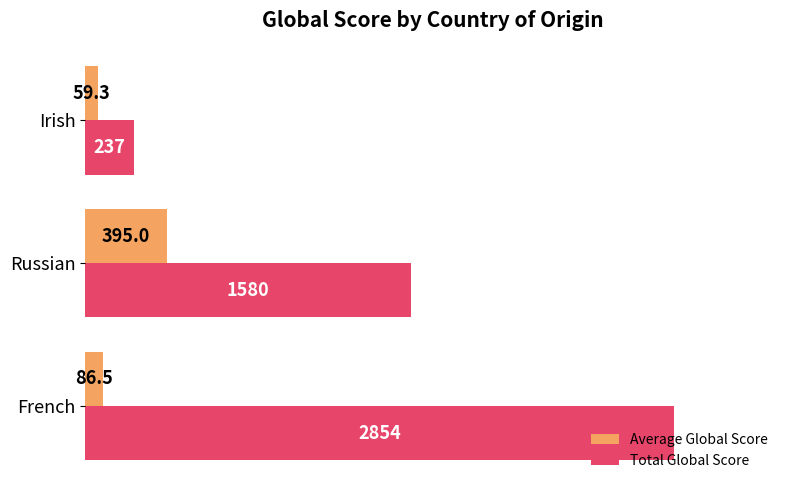

The value of Total Global Score at Irish is 237.0. True or false?

True